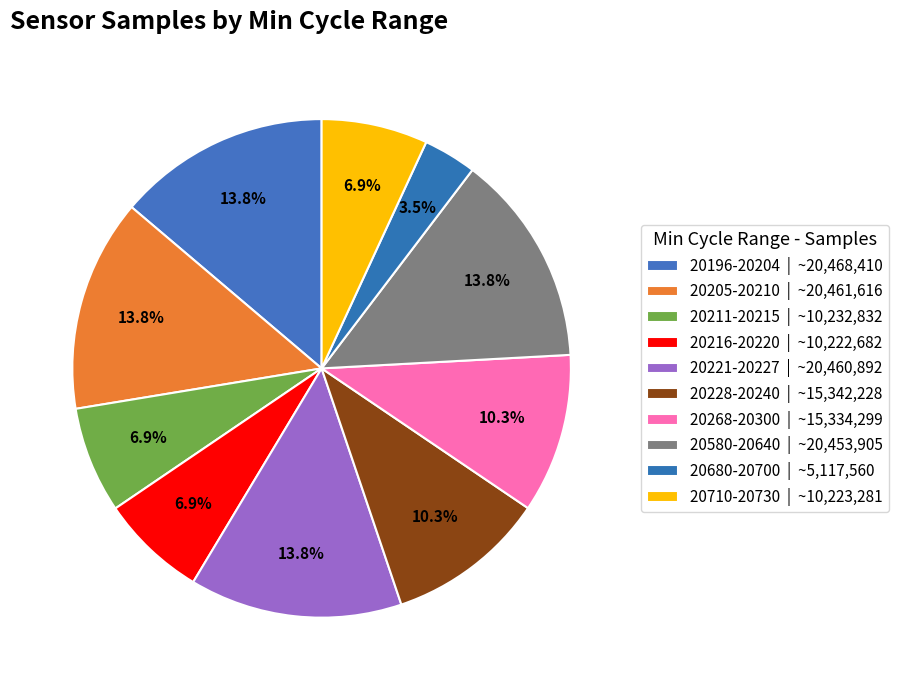

Count the number of slices in the pie.

10